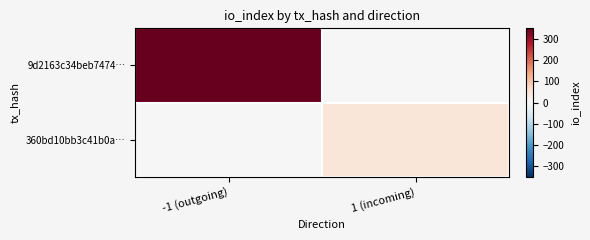

Between -1 (outgoing) and 1 (incoming), which series saw the biggest shift?

9d2163c34beb7474…